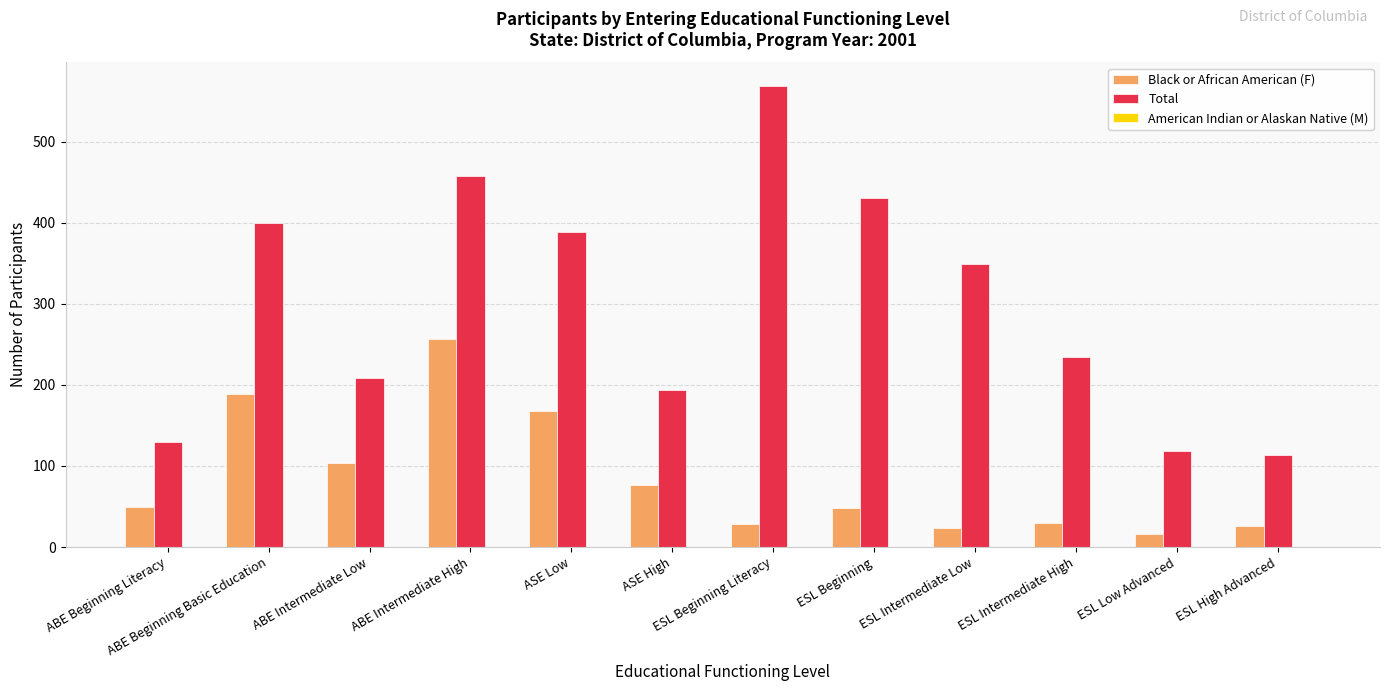

Does the chart contain stacked bars?

No